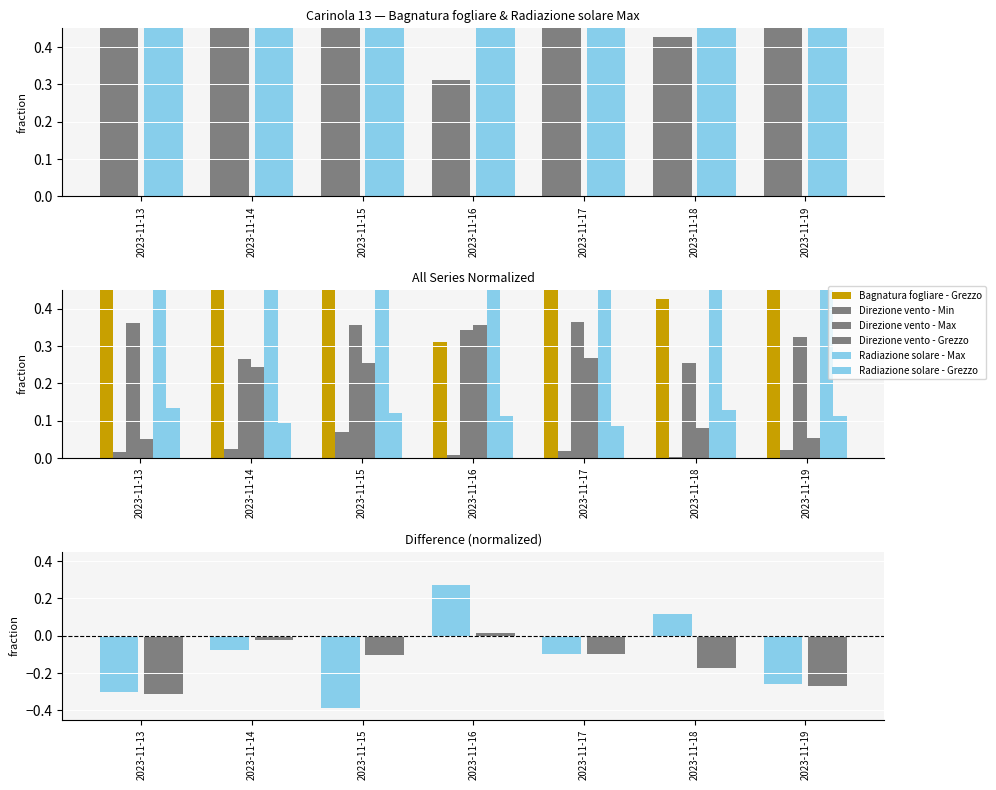

List the series in order of their peak value, lowest first.

Direzione vento - Min, Radiazione solare - Grezzo, Direzione vento - Grezzo, Direzione vento - Max, Radiazione solare - Max, Bagnatura fogliare - Grezzo